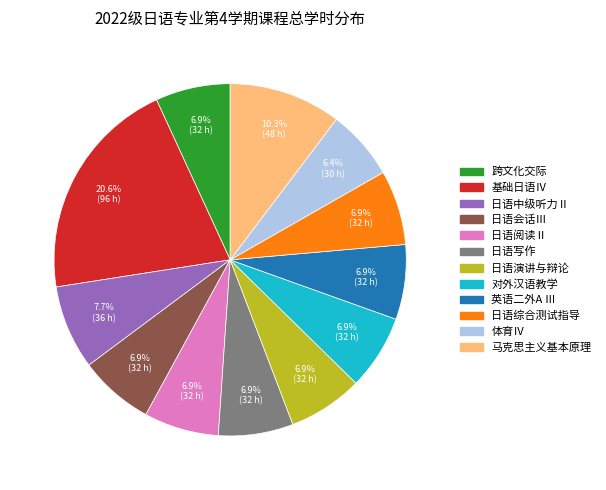

How many segments does this pie chart have?

12